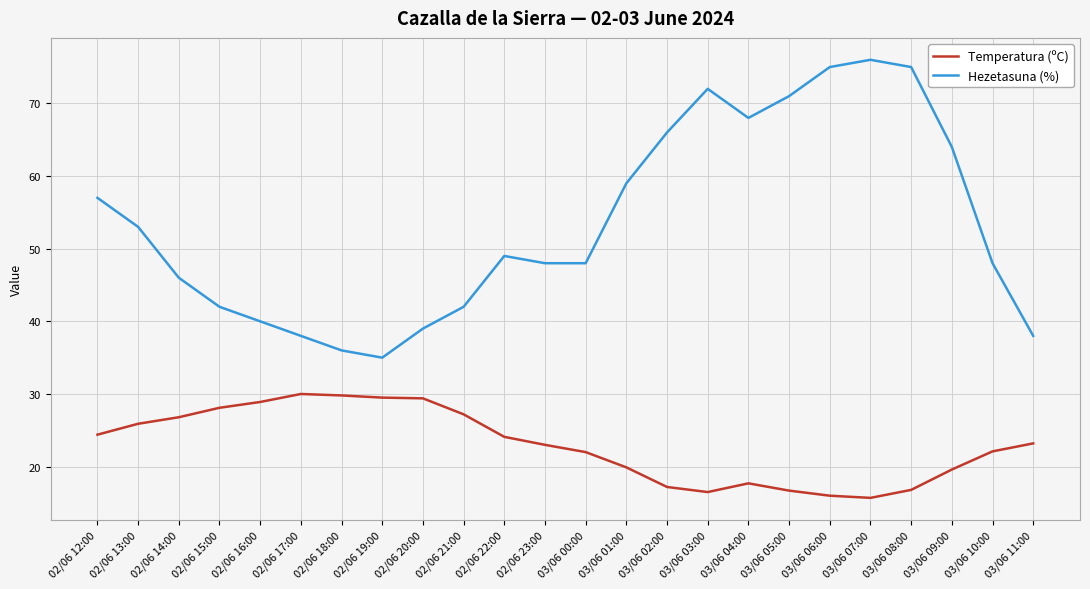

True or false: Temperatura (ºC) and Hezetasuna (%) intersect in this chart.

False